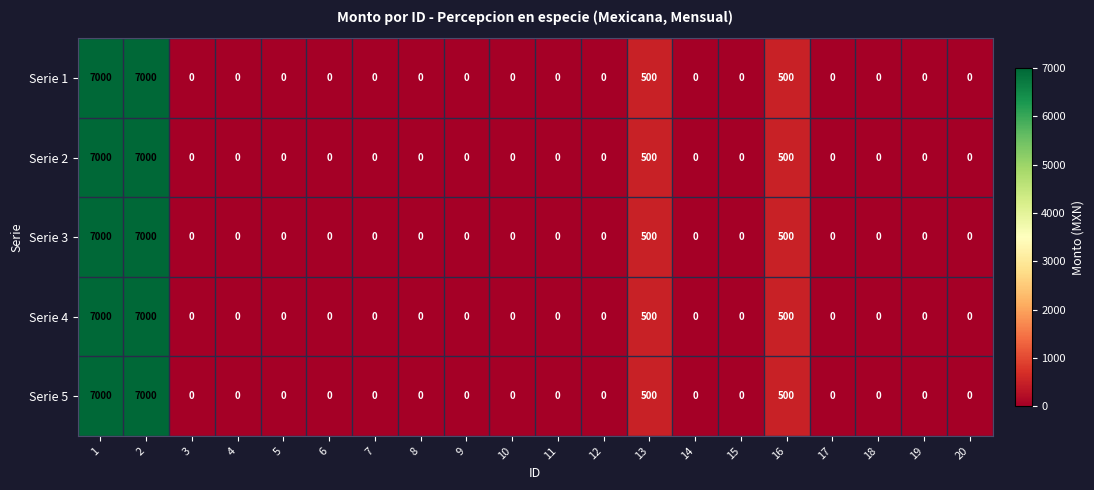

What is the sum of the Serie 5 values at 2 and 5?

7000